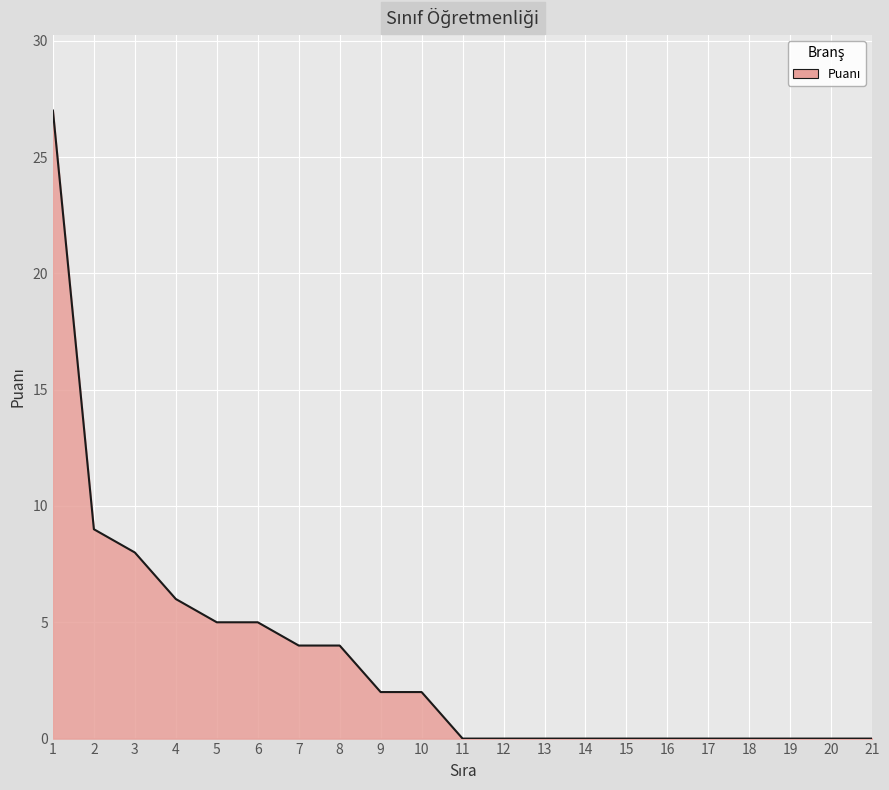

Reading right to left, what are all the values shown in this chart?

21=0	20=0	19=0	18=0	17=0	16=0	15=0	14=0	13=0	12=0	11=0	10=2	9=2	8=4	7=4	6=5	5=5	4=6	3=8	2=9	1=27